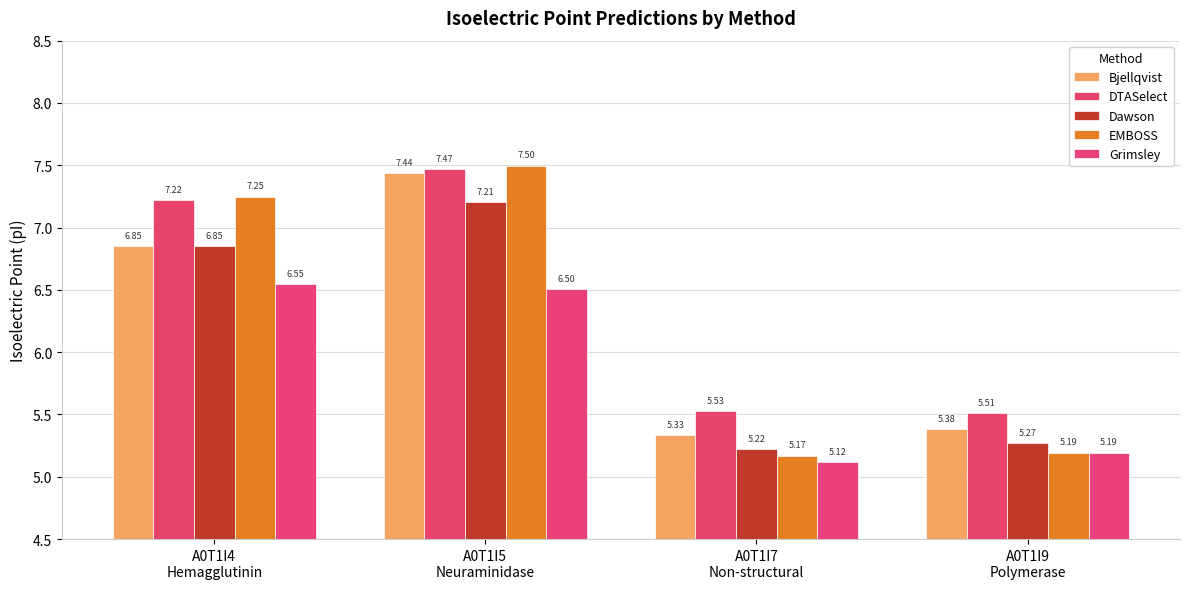

Reading left to right, list all the values displayed in this chart.

Bjellqvist: 6.9	7.4	5.3	5.4
DTASelect: 7.2	7.5	5.5	5.5
Dawson: 6.9	7.2	5.2	5.3
EMBOSS: 7.2	7.5	5.2	5.2
Grimsley: 6.5	6.5	5.1	5.2